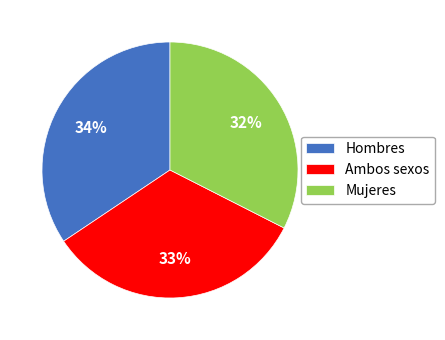

Is Ambos sexos the majority of the pie?

No